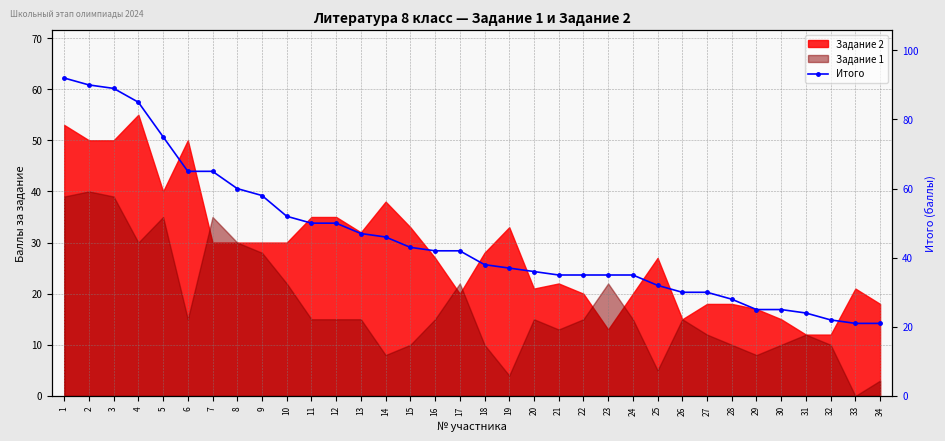

Count the number of values greater than 42.

15